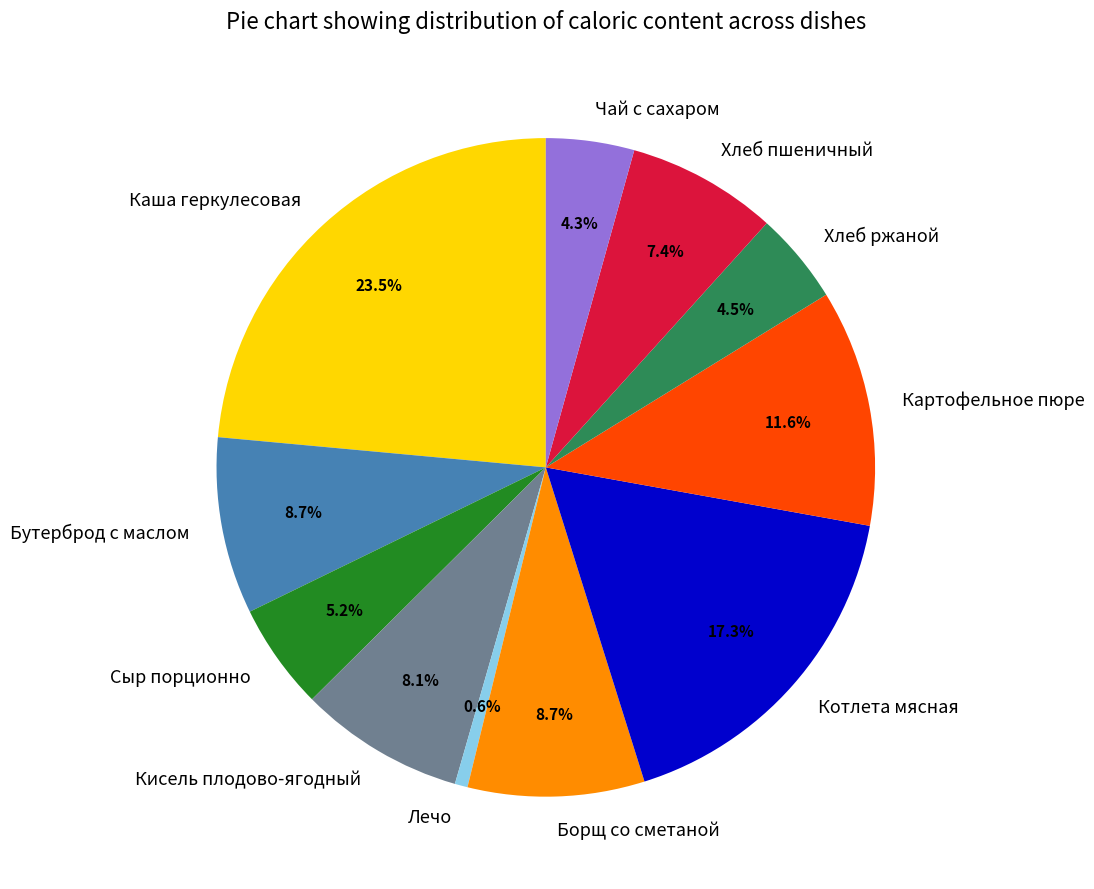

Does any single category account for the majority?

No